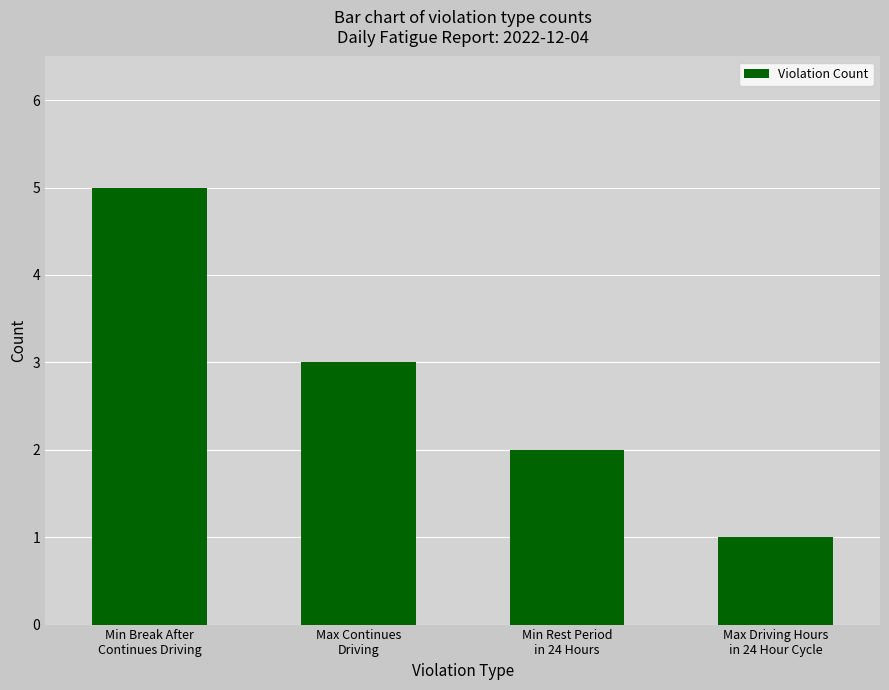

True or false: the data shows 1 at Max Continues
Driving.

False